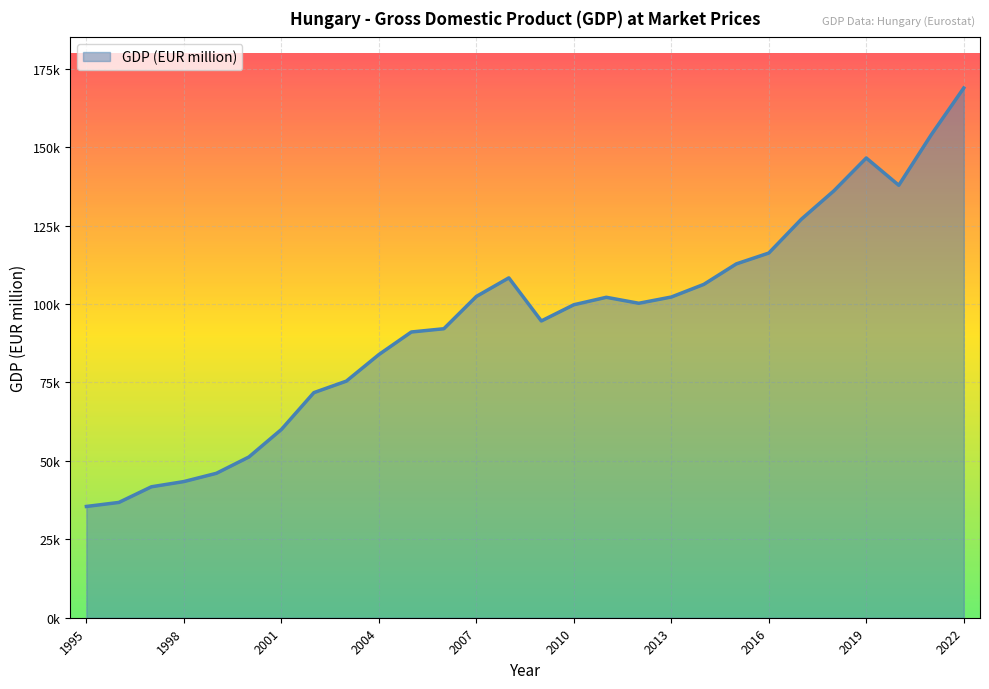

Is this an area chart (filled region under the line)?

Yes